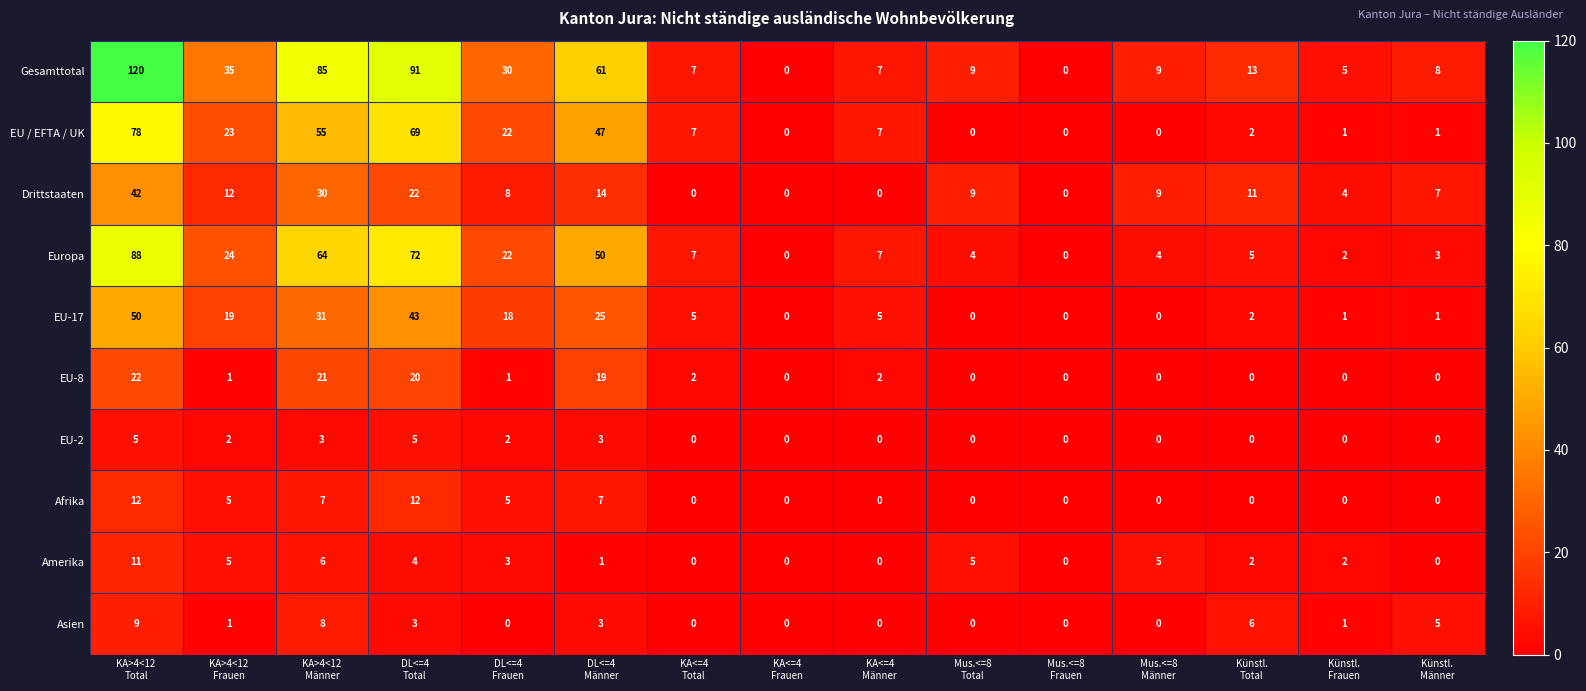

What is the greatest value displayed?

120